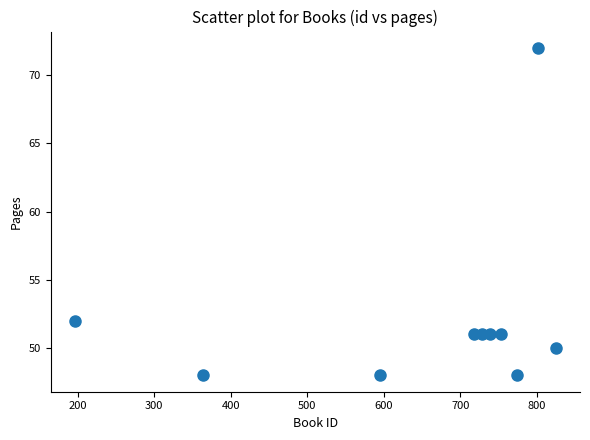

What Y value in the scatter plot is closest to 60?

52